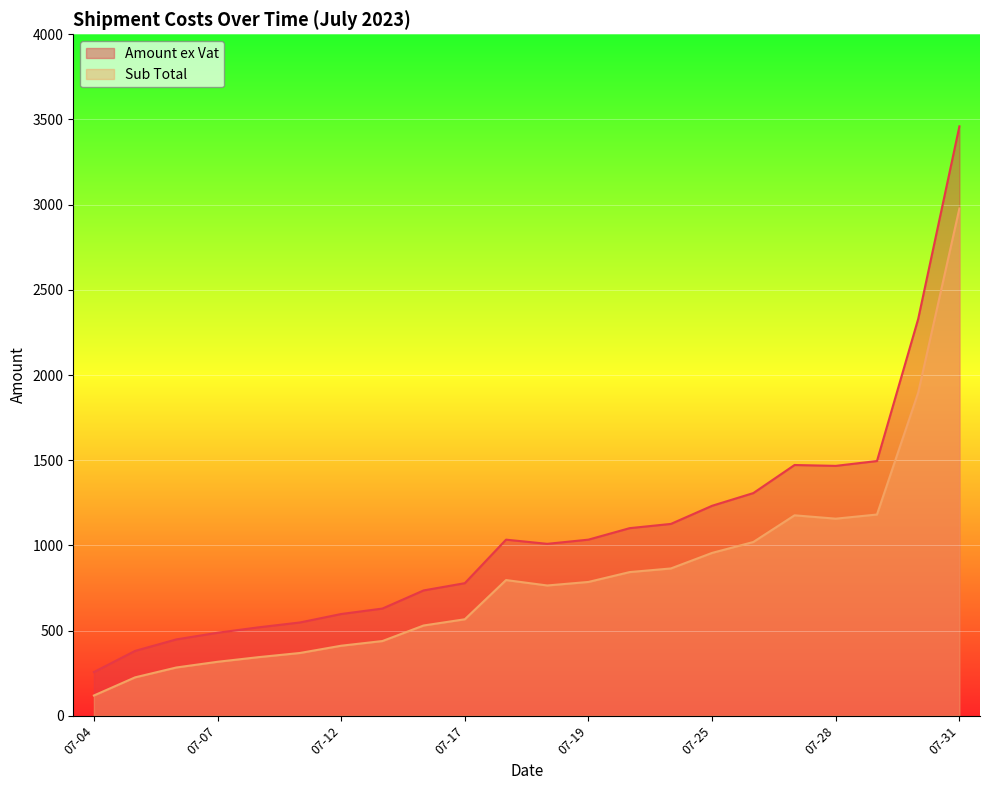

What is the difference between the second highest and minimum values in the Sub Total series?

1777.6